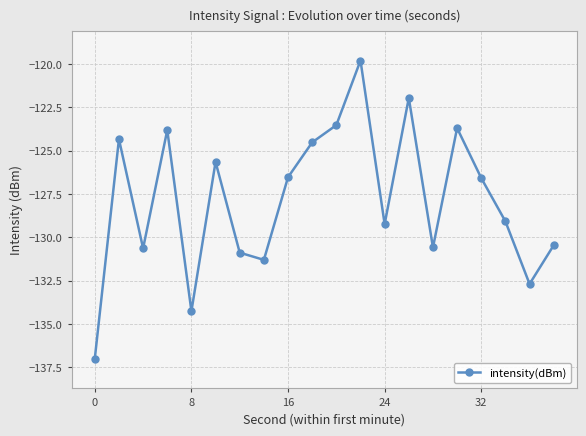

How many data points are above -126?

8